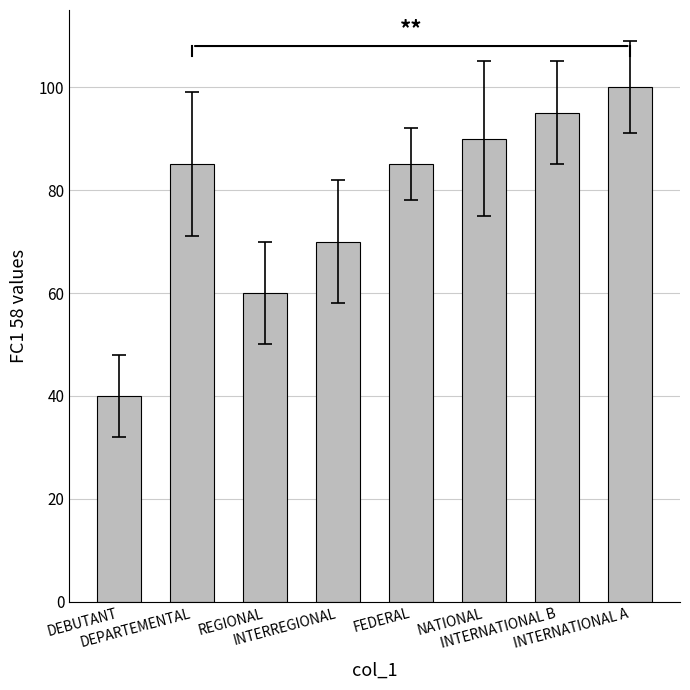

What is the value of the 7th bar from the left?

95